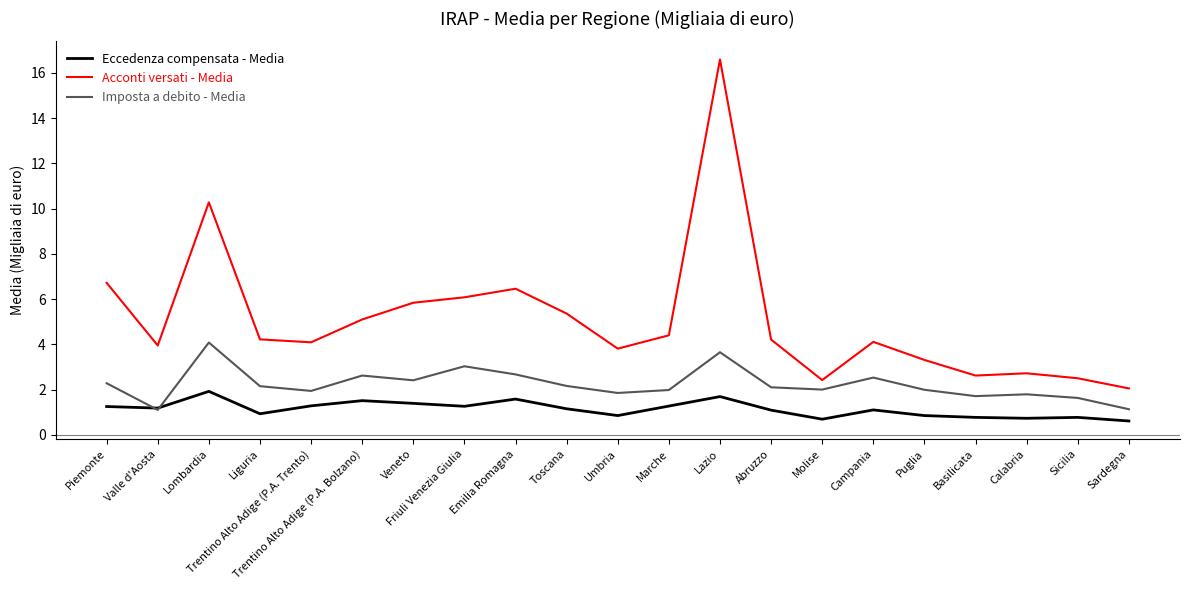

What is the sum of all Eccedenza compensata - Media values?

23.9